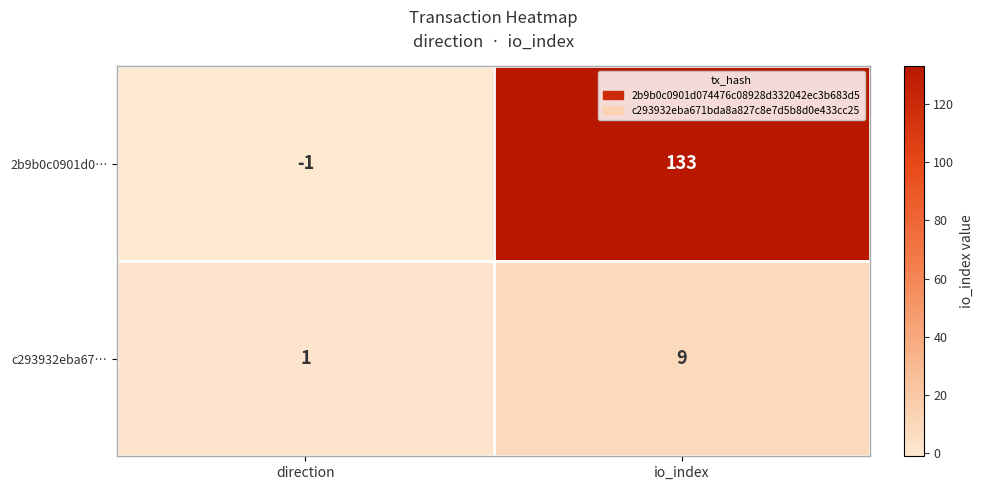

At which label is c293932eba67… closest to 5?

direction